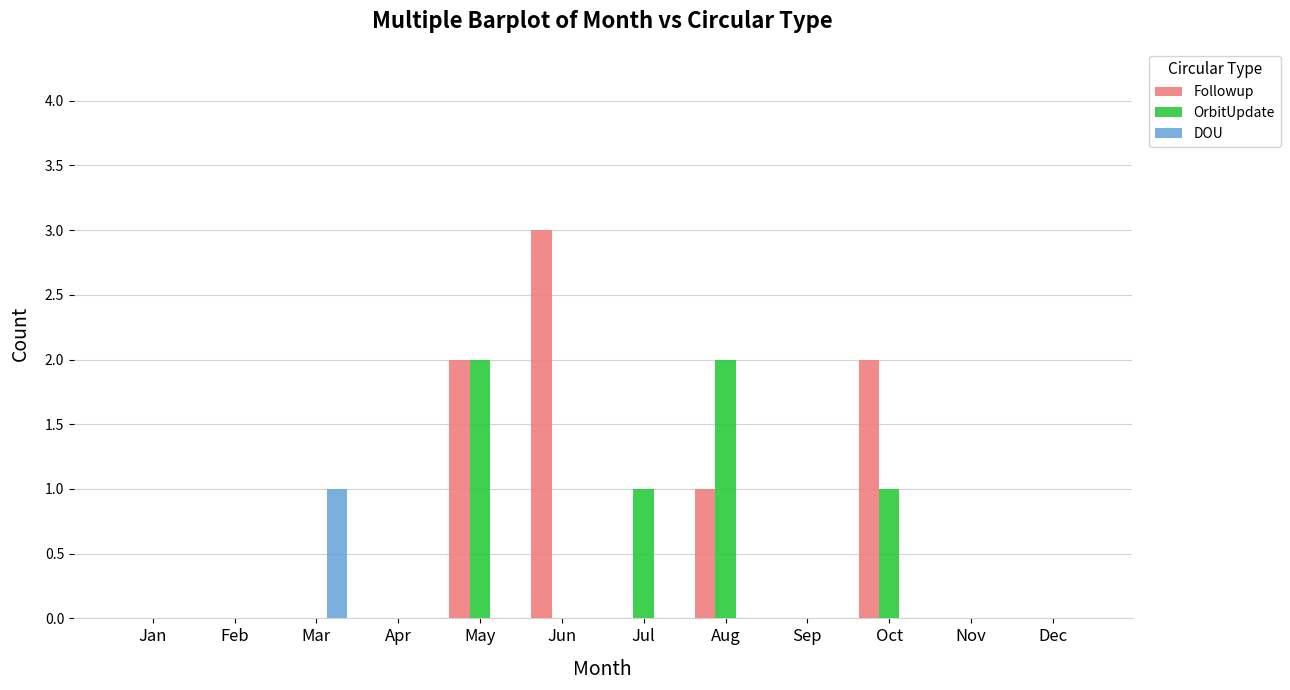

Between Mar and Dec, which series saw the biggest shift?

DOU